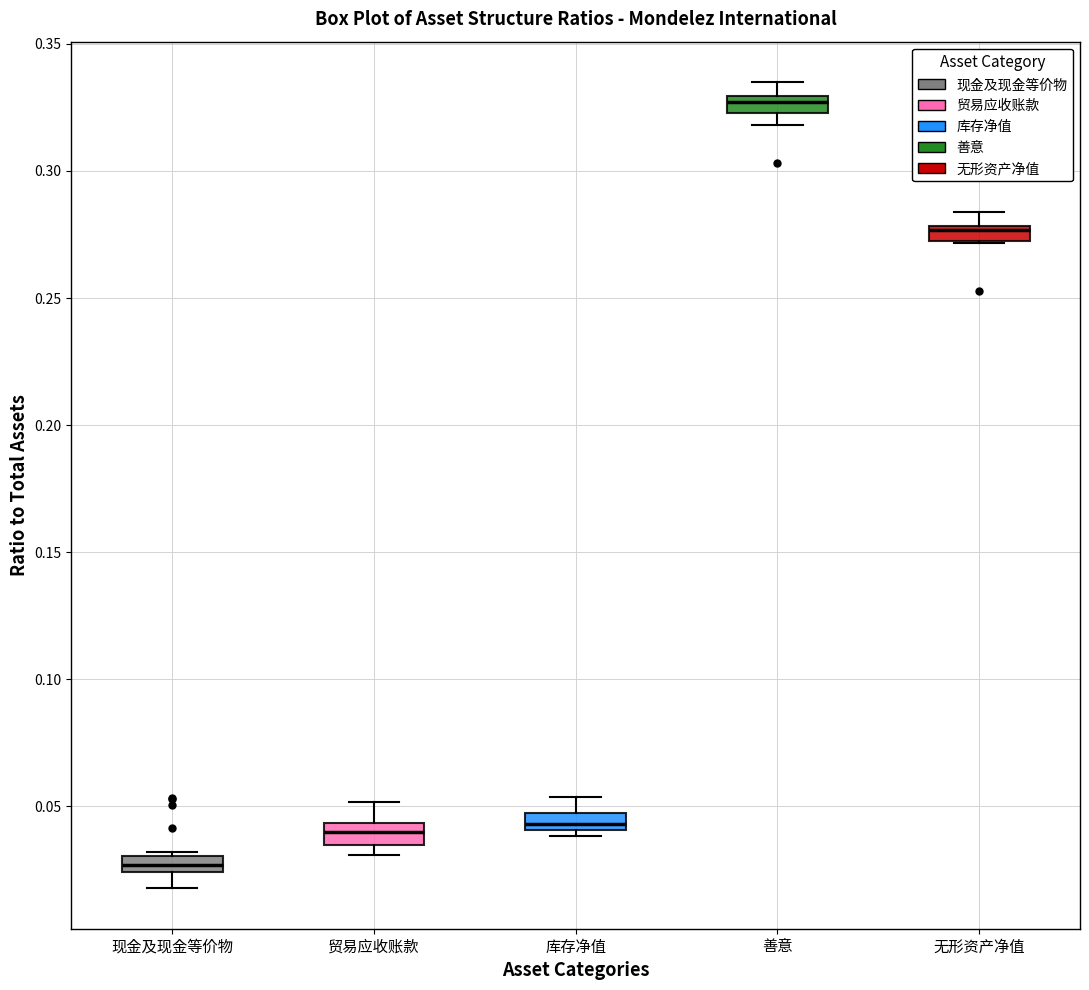

Which box has the highest median line?

善意